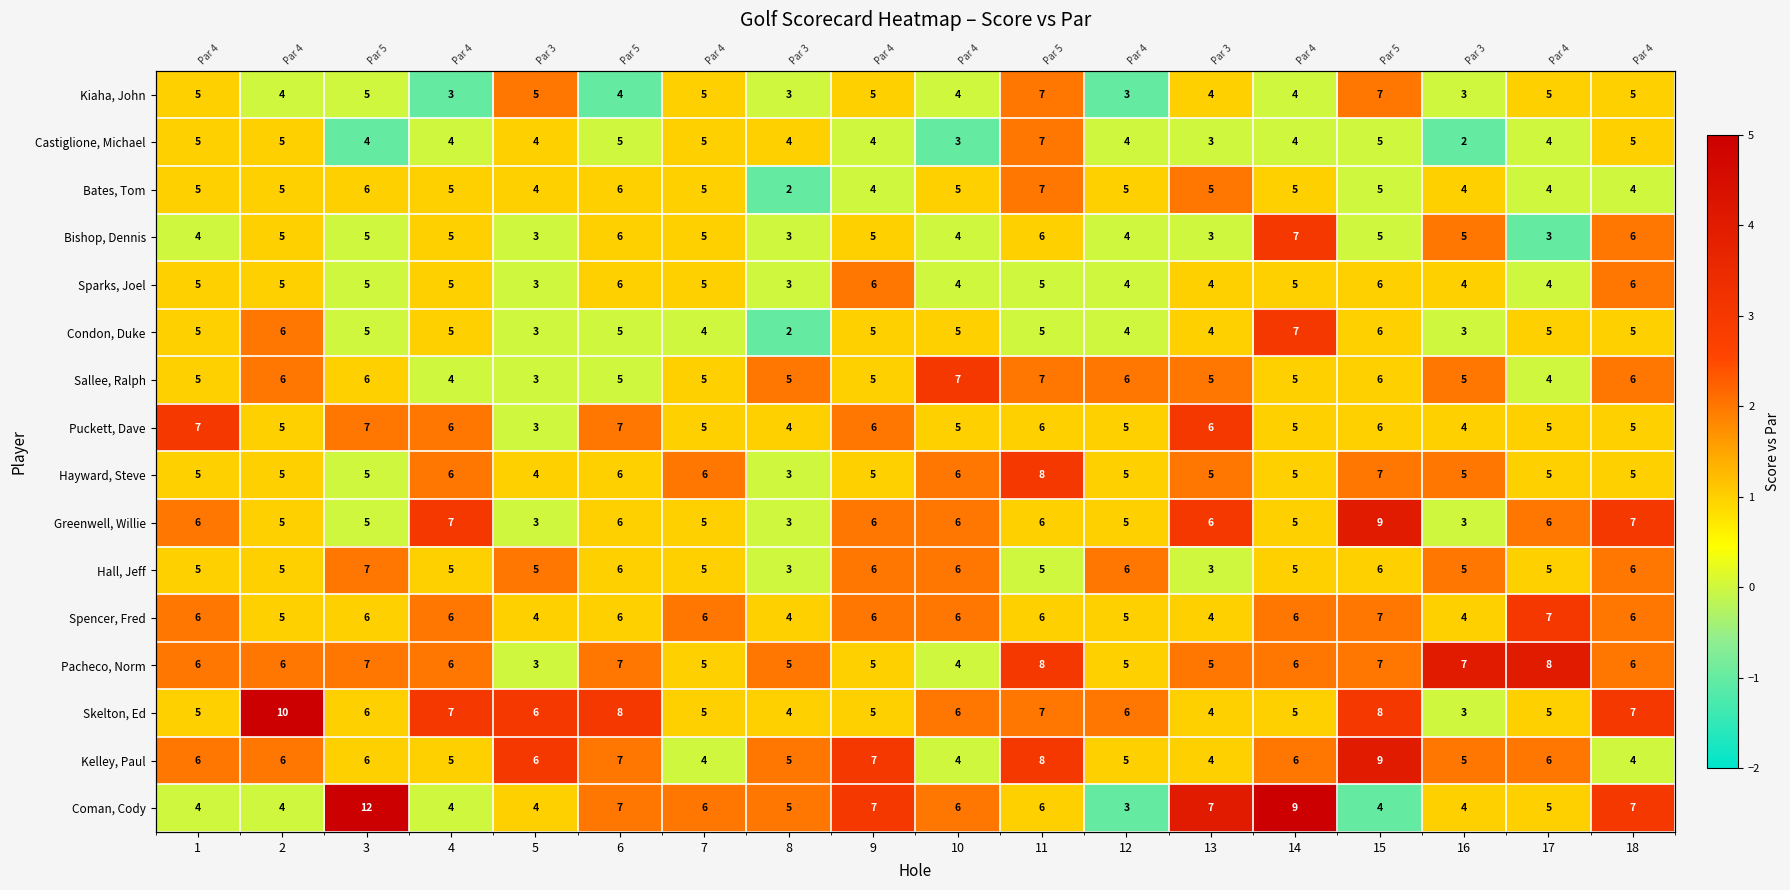

How many series are shown in this chart?

16